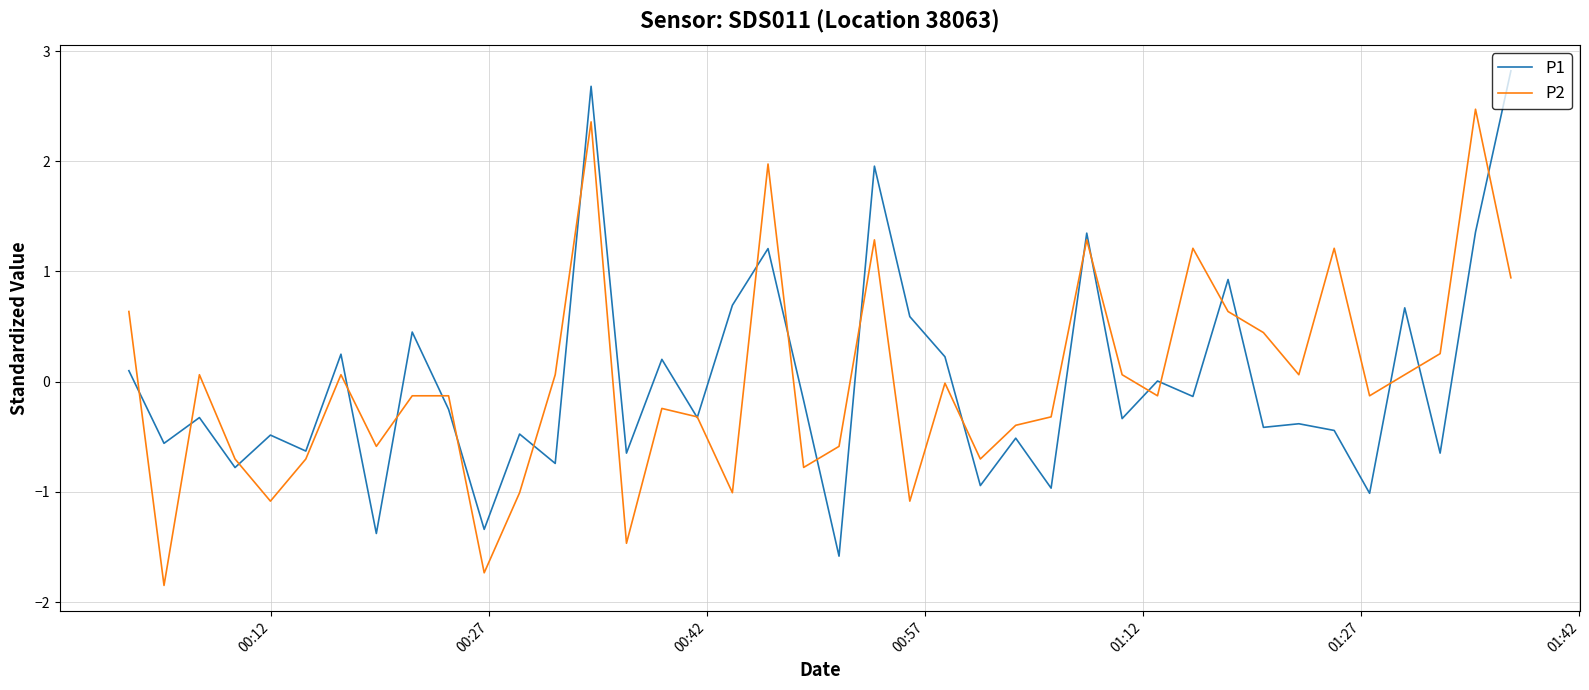

Is this an area chart (filled region under the line)?

No